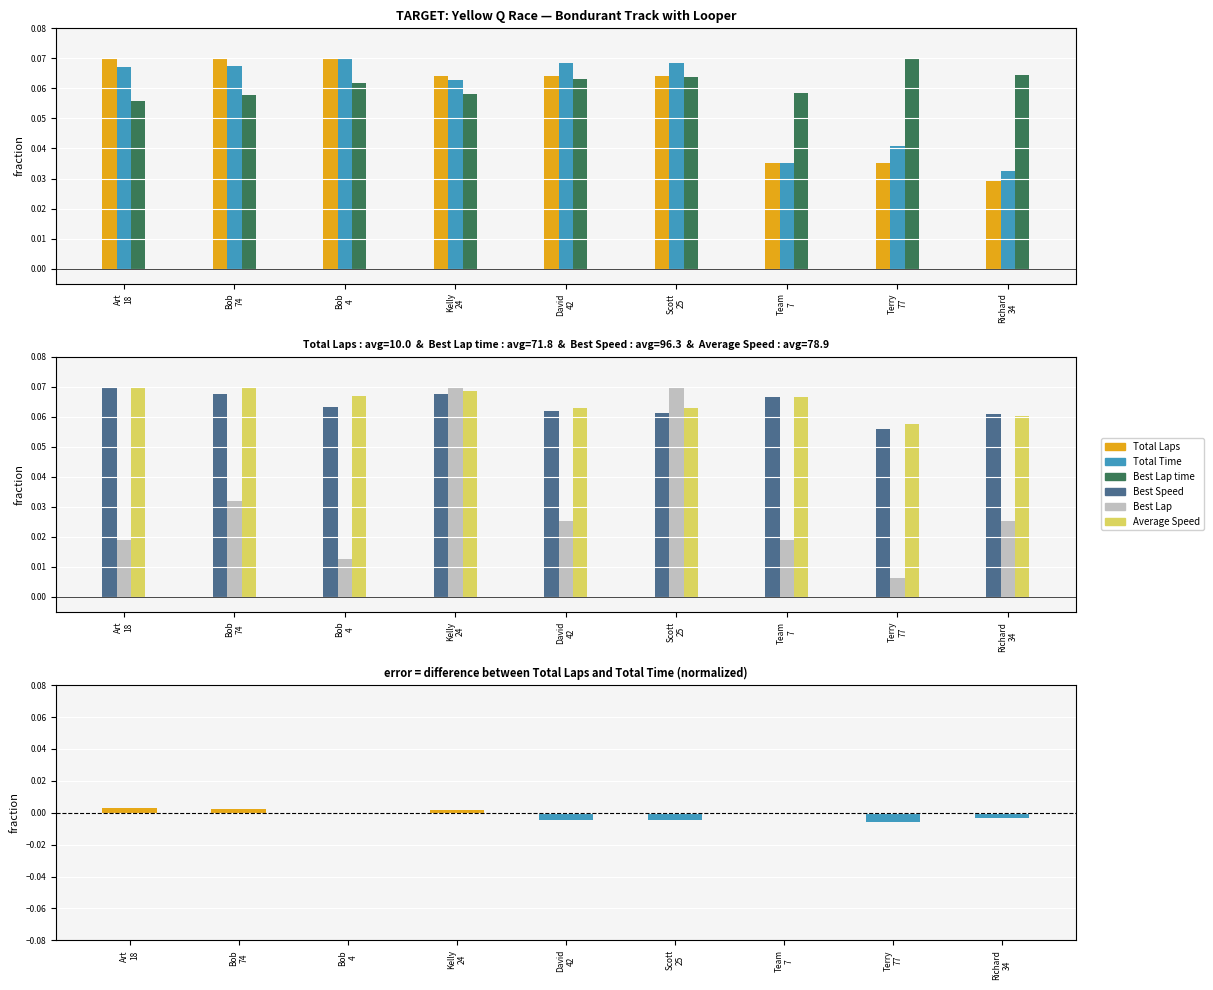

At how many categories does at least one series exceed 0?

9